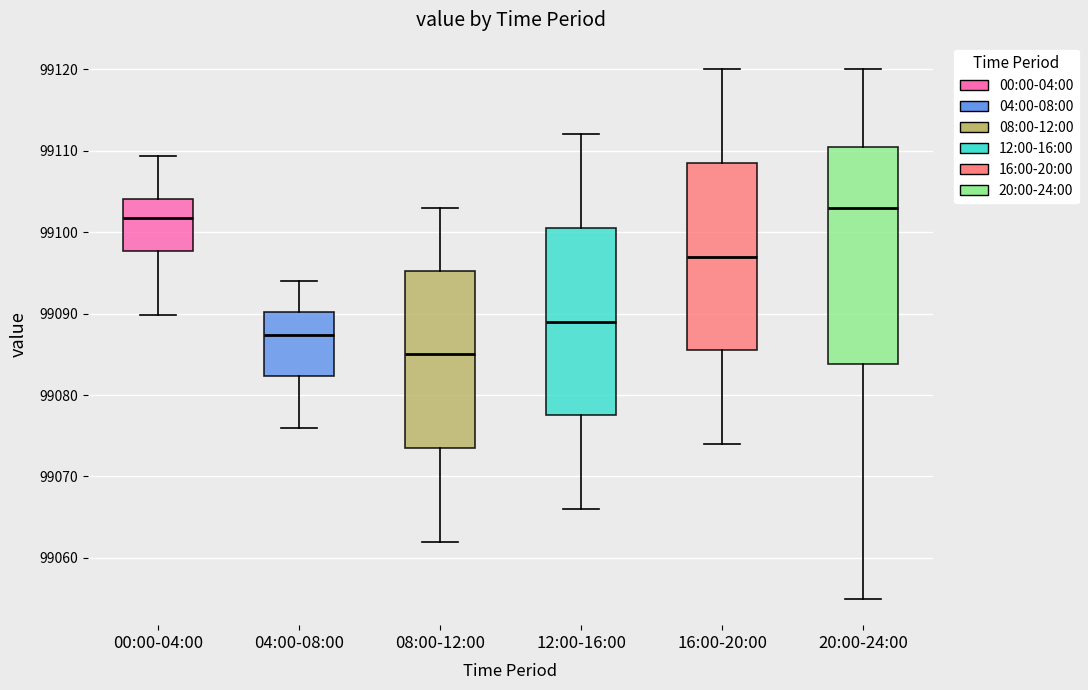

Reading left to right, read every box against the y-axis: the position of its median line, the range the box covers, and the ends of its whiskers. The values are not printed on the chart, so give them approximately, as read against the axis.

00:00-04:00: median 99102, box 99098 to 99104, whiskers 99090 to 99109
04:00-08:00: median 99087, box 99082 to 99090, whiskers 99076 to 99094
08:00-12:00: median 99085, box 99074 to 99095, whiskers 99062 to 99103
12:00-16:00: median 99089, box 99078 to 99101, whiskers 99066 to 99112
16:00-20:00: median 99097, box 99086 to 99109, whiskers 99074 to 99120
20:00-24:00: median 99103, box 99084 to 99111, whiskers 99055 to 99120